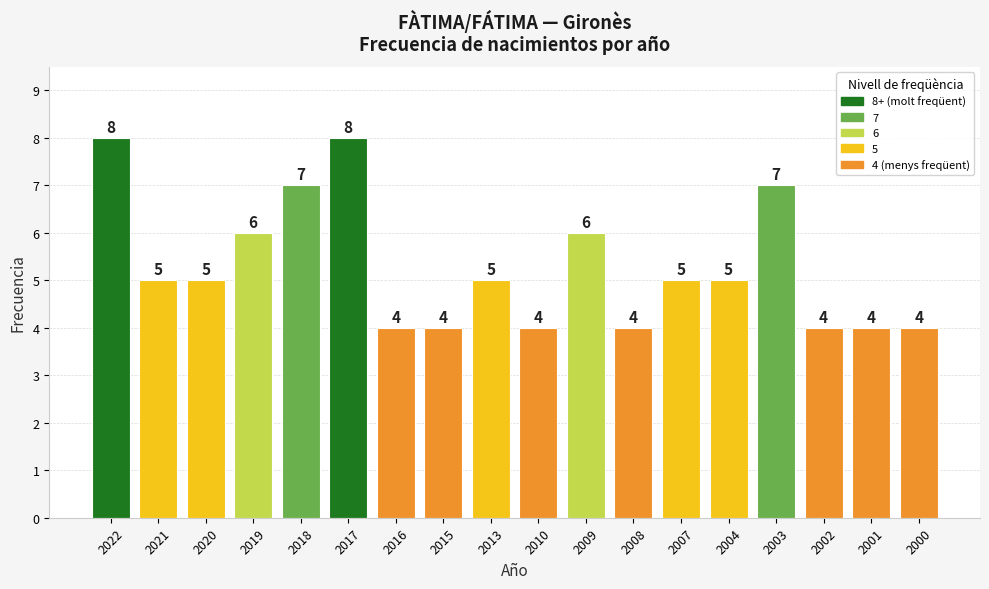

Reading left to right, transcribe all the data shown in this chart.

2022=8	2021=5	2020=5	2019=6	2018=7	2017=8	2016=4	2015=4	2013=5	2010=4	2009=6	2008=4	2007=5	2004=5	2003=7	2002=4	2001=4	2000=4